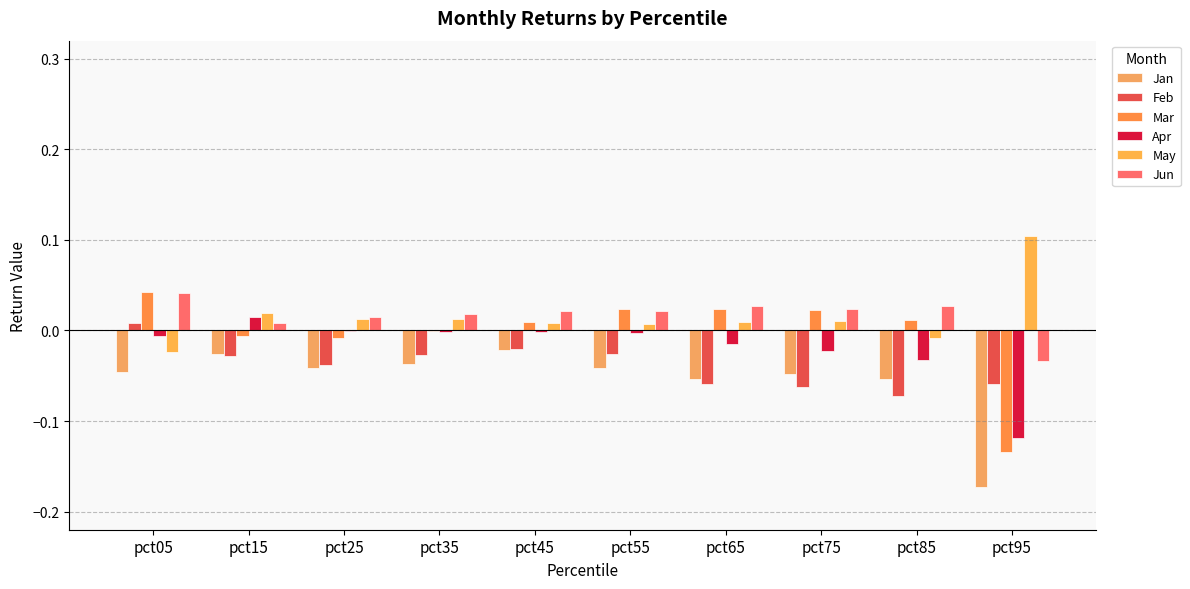

At which category is the sum across all series the highest?

pct05